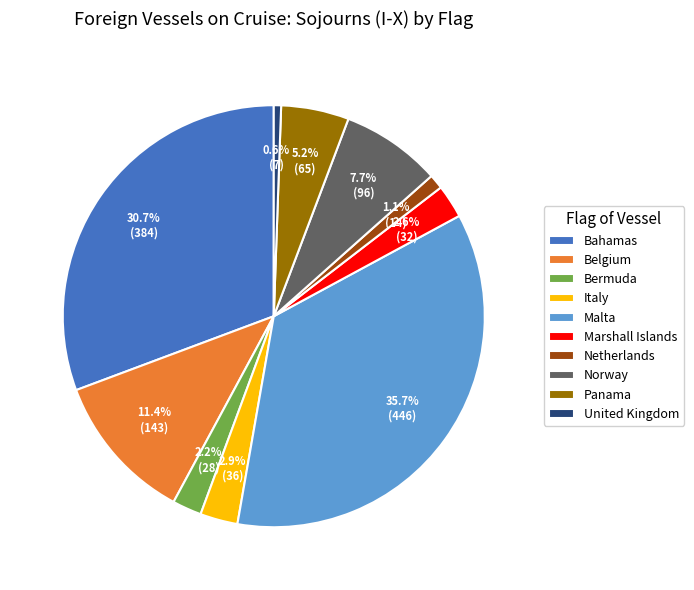

Count the number of slices in the pie.

10